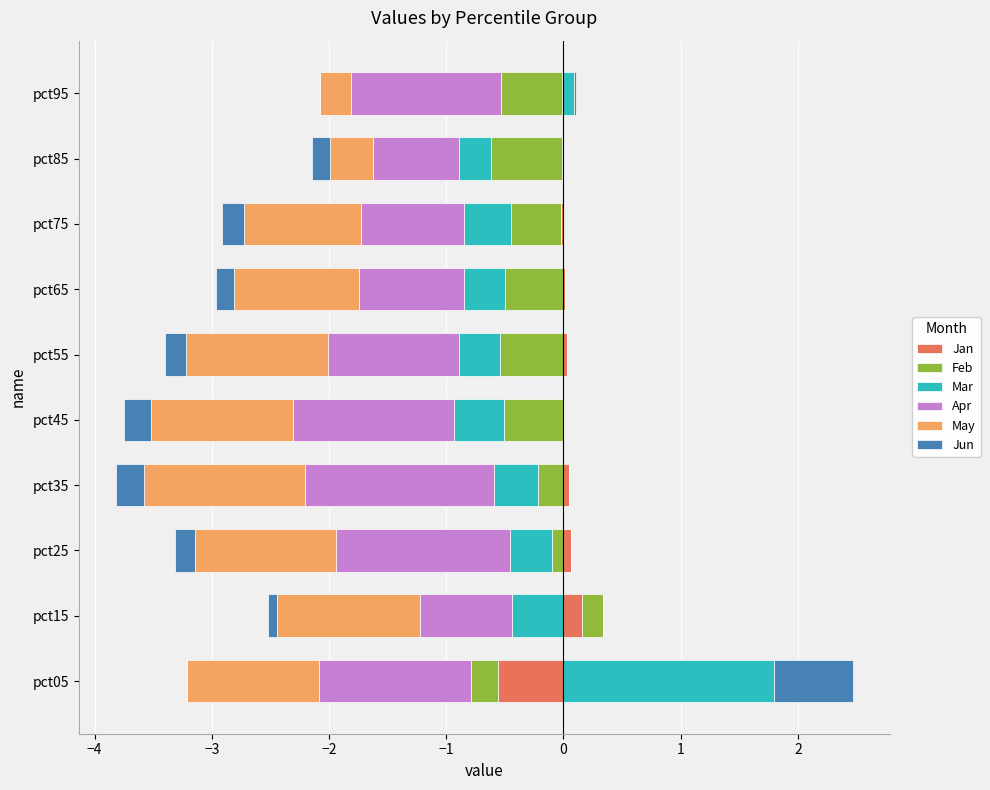

Is the value of Feb at pct55 greater than the value of Mar at pct35?

No